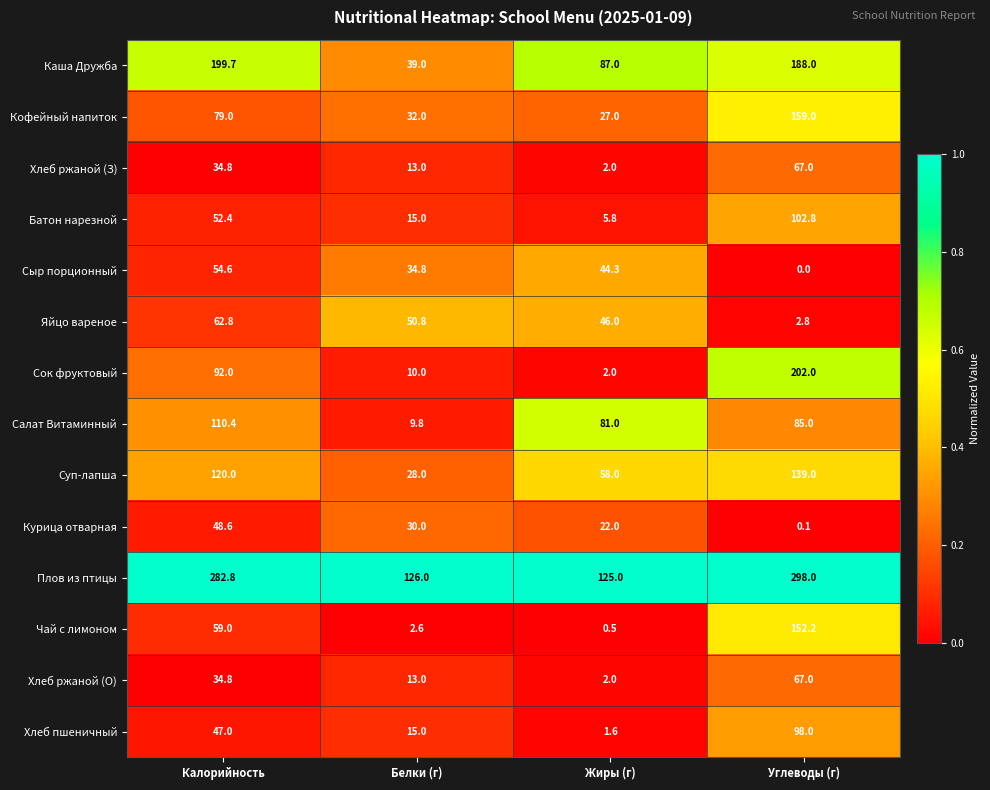

What is the difference between the second highest and minimum values in the Хлеб ржаной (О) series?

32.8